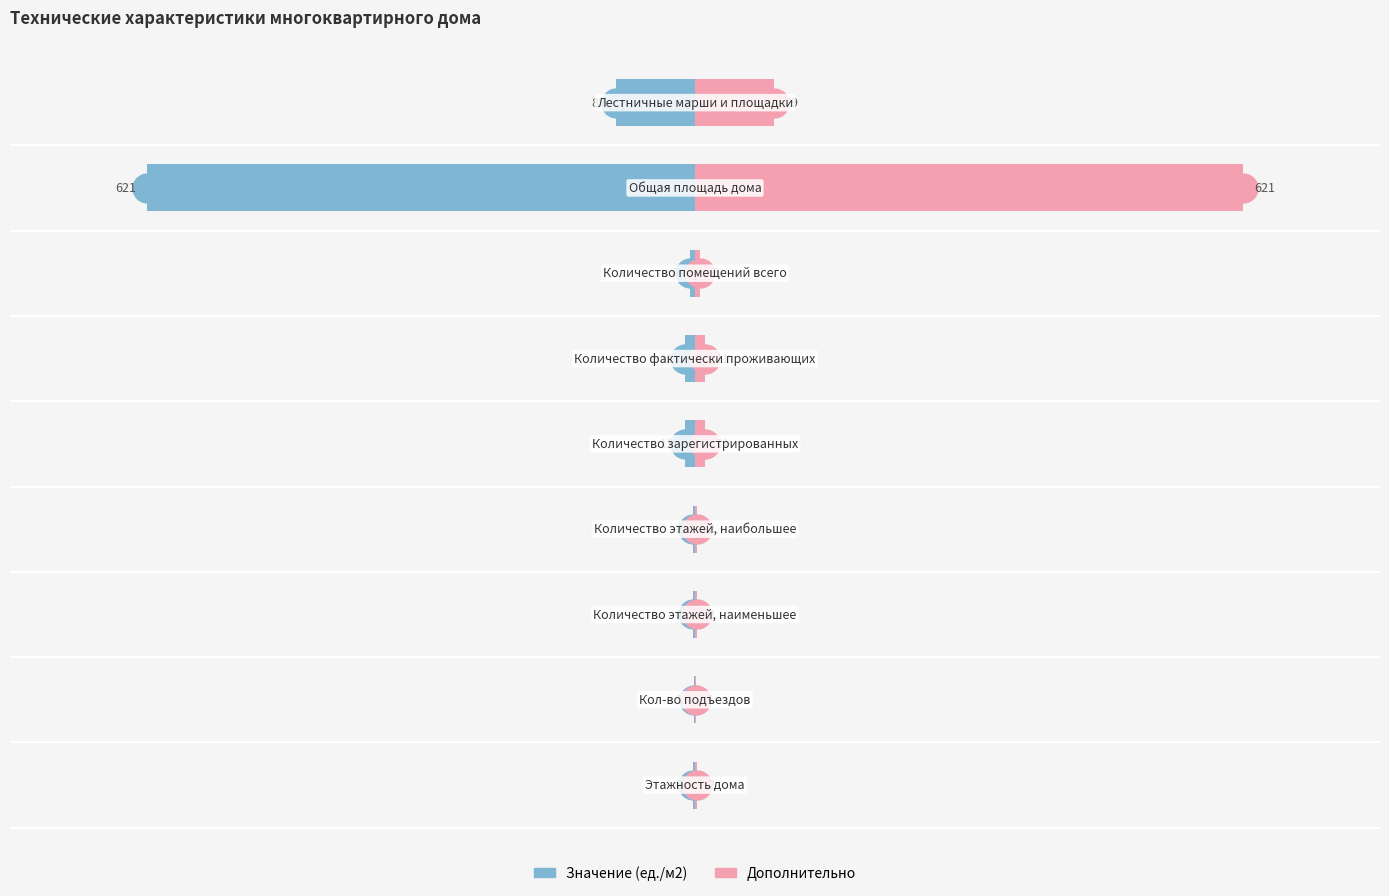

Which series has the largest range (max minus min)?

Значение (ед./м2)